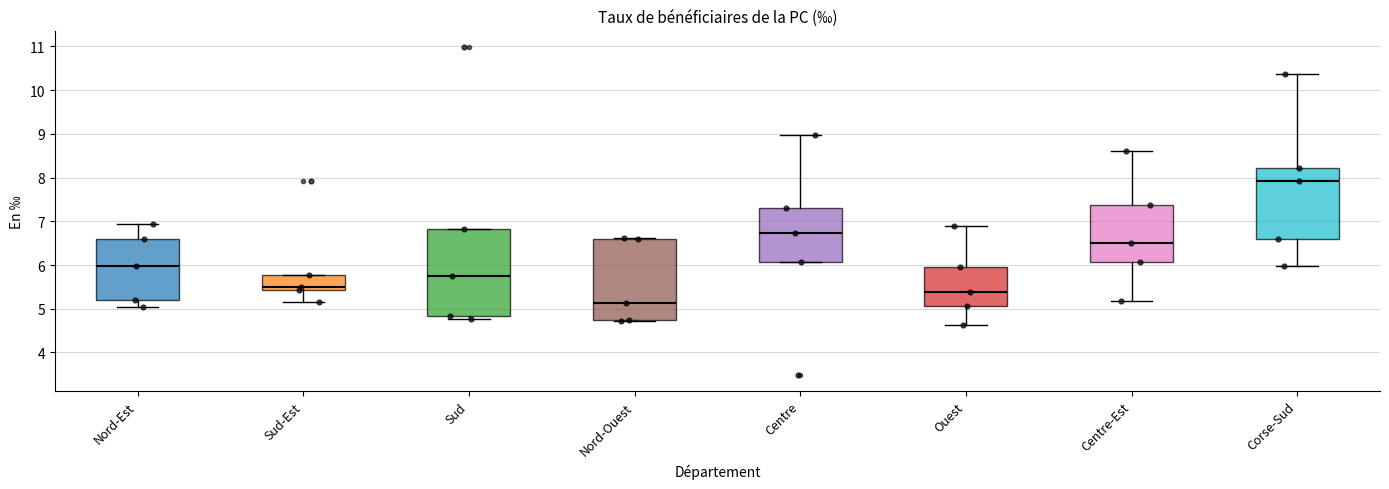

Reading left to right, transcribe this box plot: for each box, give where its median line is, the range the box spans, and where its two whiskers end, as read against the y-axis. The values are not printed on the chart, so give them approximately, as read against the axis.

Nord-Est: median 6.0, box 5.2 to 6.6, whiskers 5.0 to 6.9
Sud-Est: median 5.5, box 5.4 to 5.8, whiskers 5.1 to 5.8
Sud: median 5.8, box 4.8 to 6.8, whiskers 4.8 (just below the box's lower edge) to 6.8
Nord-Ouest: median 5.1, box 4.7 to 6.6, whiskers 4.7 to 6.6 (just above the box's upper edge)
Centre: median 6.7, box 6.1 to 7.3, whiskers 6.1 to 9.0
Ouest: median 5.4, box 5.1 to 5.9, whiskers 4.6 to 6.9
Centre-Est: median 6.5, box 6.1 to 7.4, whiskers 5.2 to 8.6
Corse-Sud: median 7.9, box 6.6 to 8.2, whiskers 6.0 to 10.4